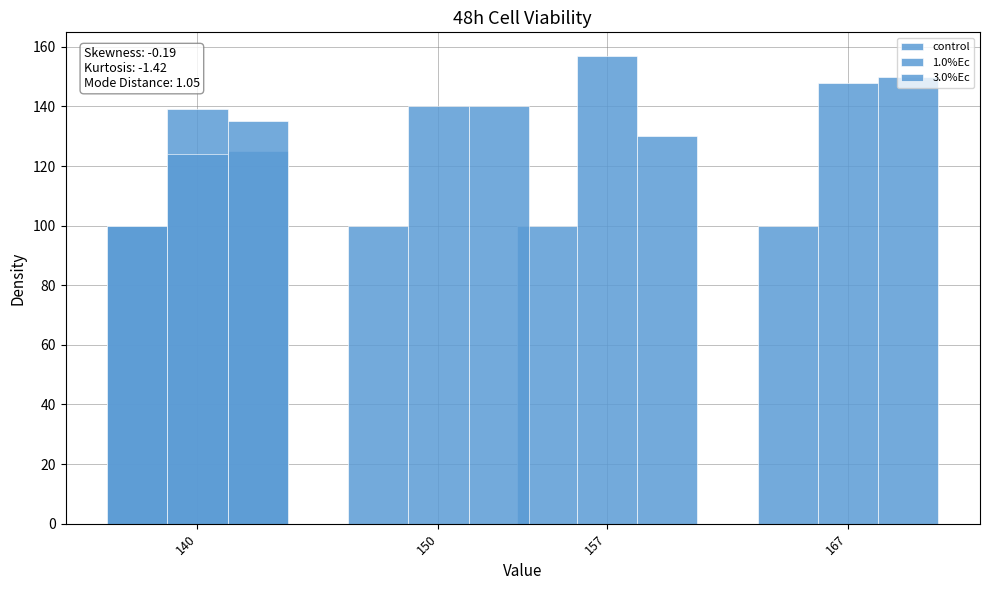

Which series has the largest total across all categories?

1.0%Ec